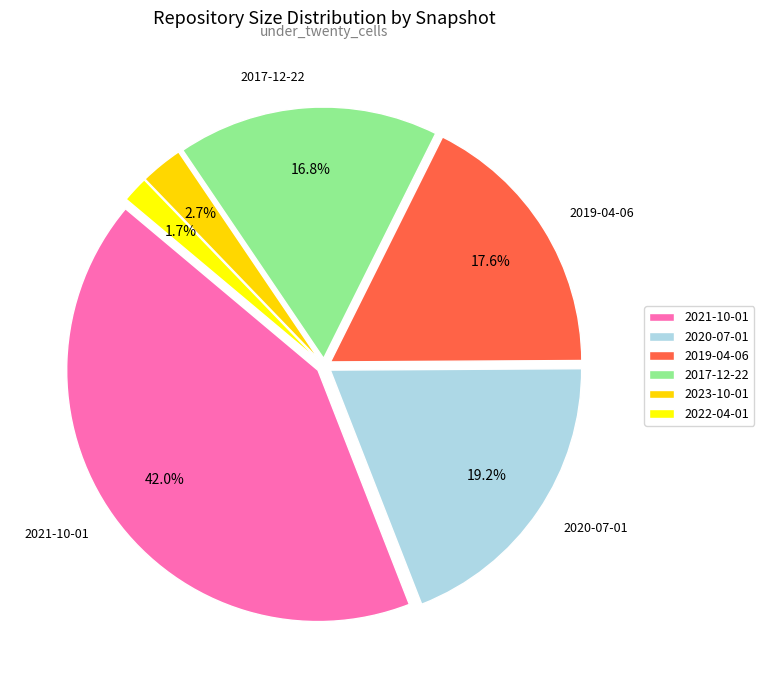

Count the number of slices in the pie.

6